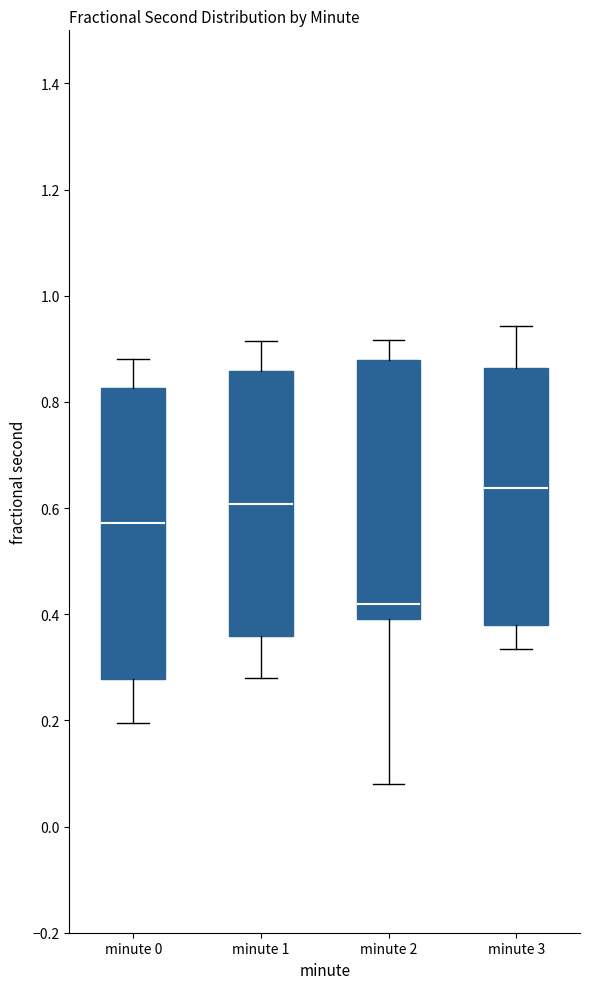

Which box's median line is the highest?

minute 3